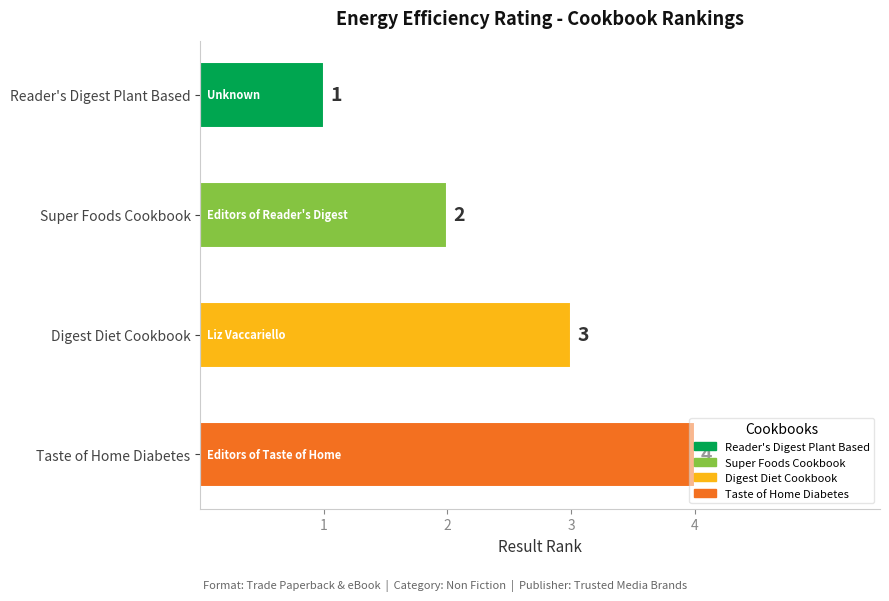

Is it true that the value at Super Foods Cookbook is 2?

True